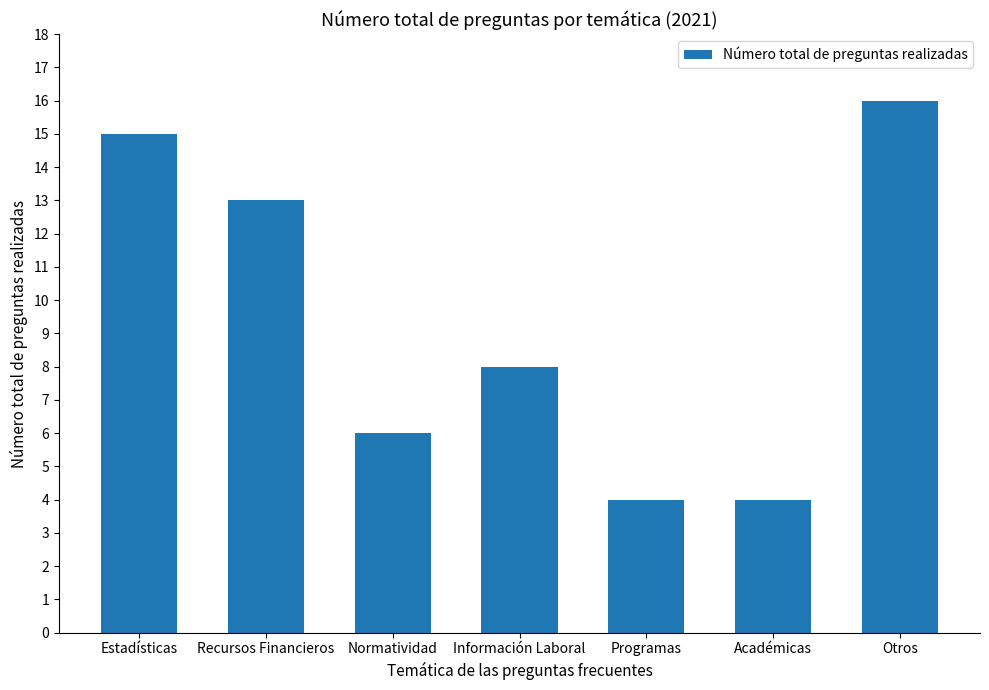

Where does the data first go above 8?

Estadísticas